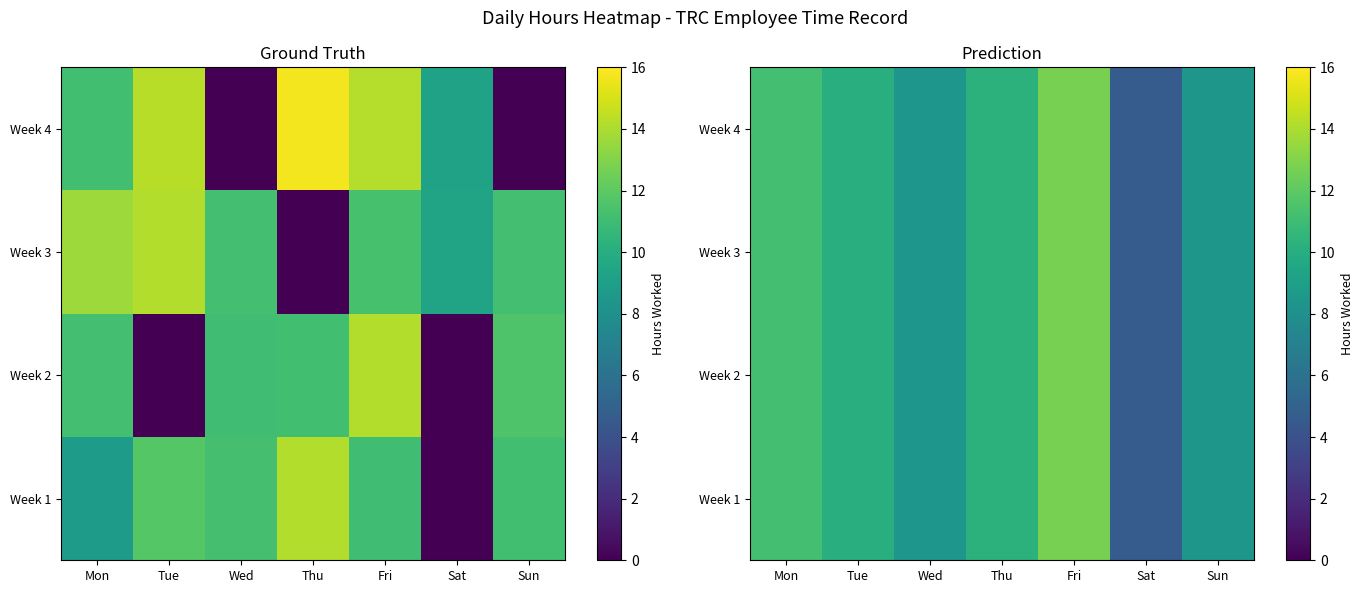

Is it true that Week 2 equals 11.2 at Mon?

True